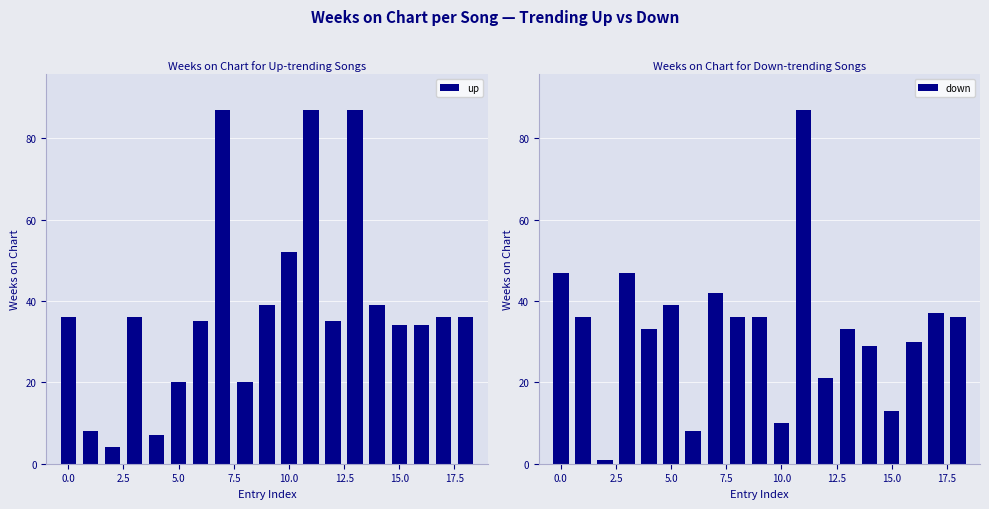

What is the difference between the up values at 10 and 14?

13